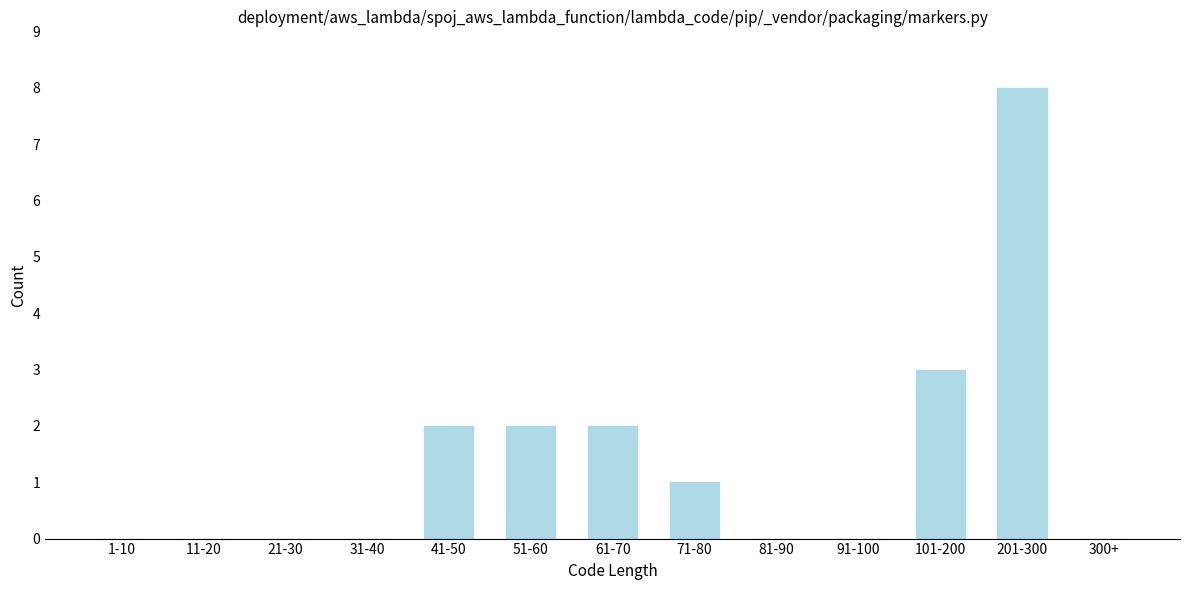

Reading right to left, list all the values displayed in this chart.

300+=0	201-300=8	101-200=3	91-100=0	81-90=0	71-80=1	61-70=2	51-60=2	41-50=2	31-40=0	21-30=0	11-20=0	1-10=0